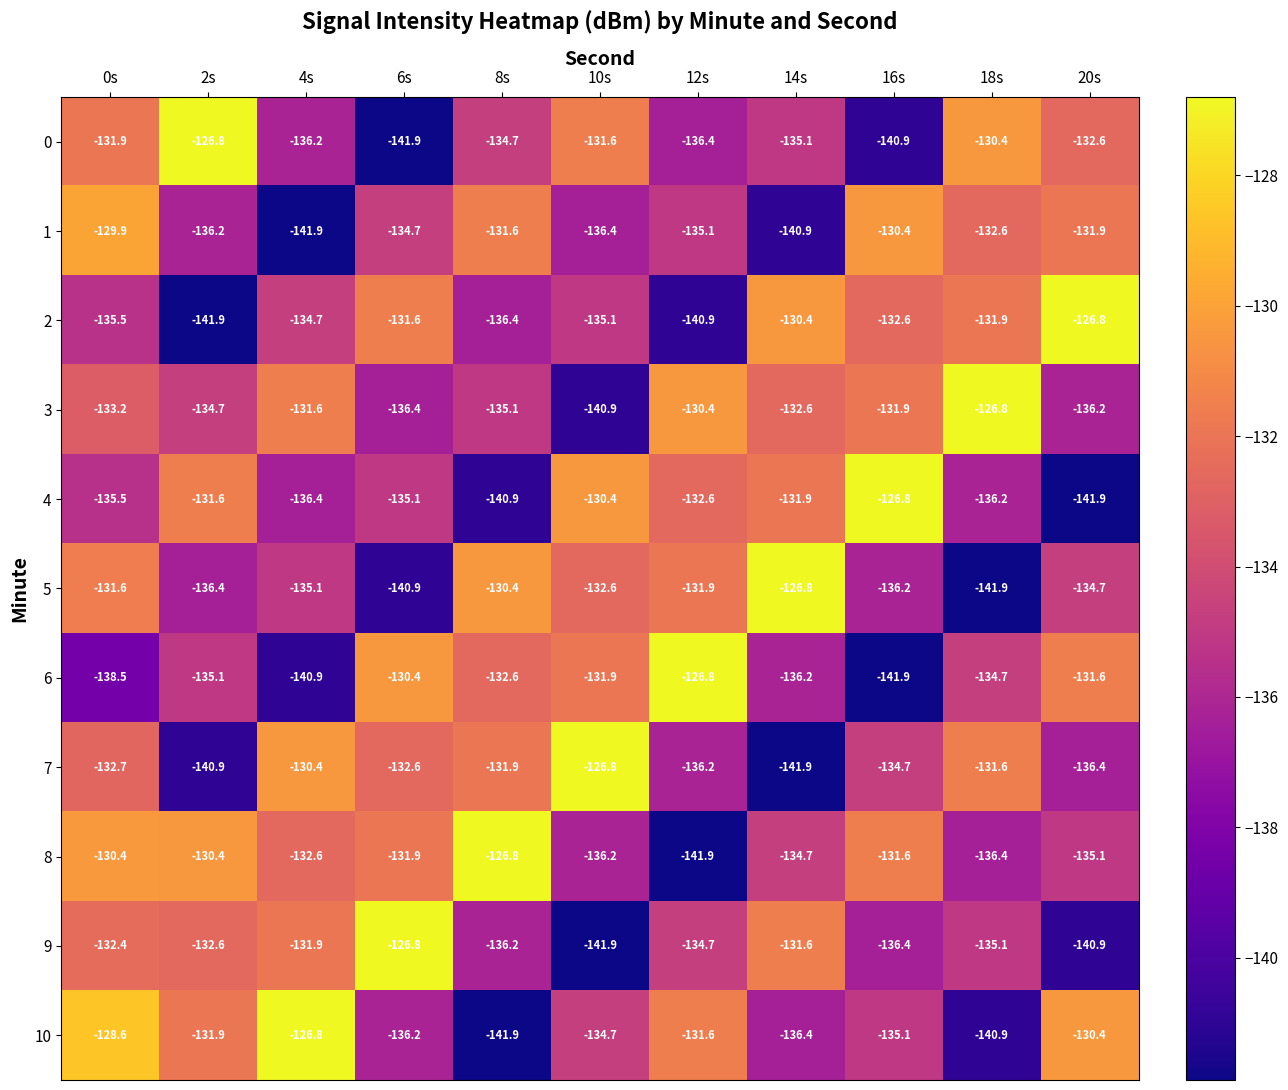

What is the total value across all series at 8s?

-1478.5